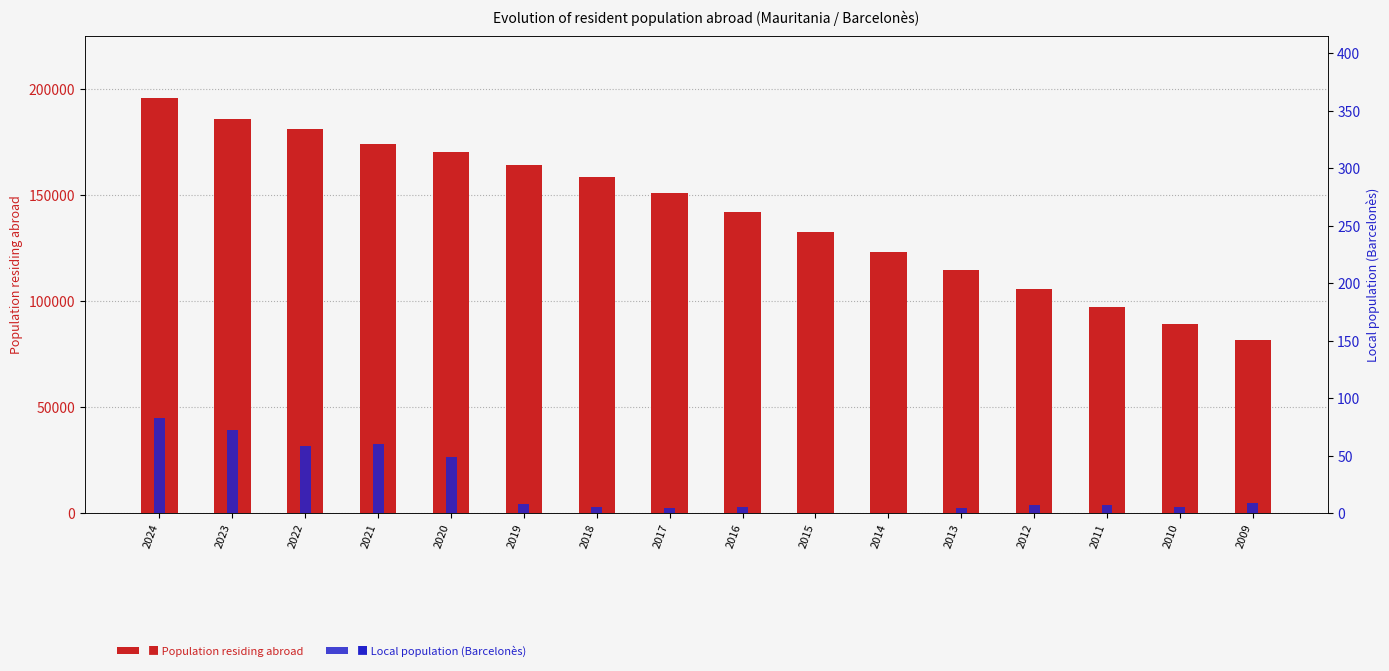

Rank the categories by Population residing abroad value from highest to lowest.

2024, 2023, 2022, 2021, 2020, 2019, 2018, 2017, 2016, 2015, 2014, 2013, 2012, 2011, 2010, 2009